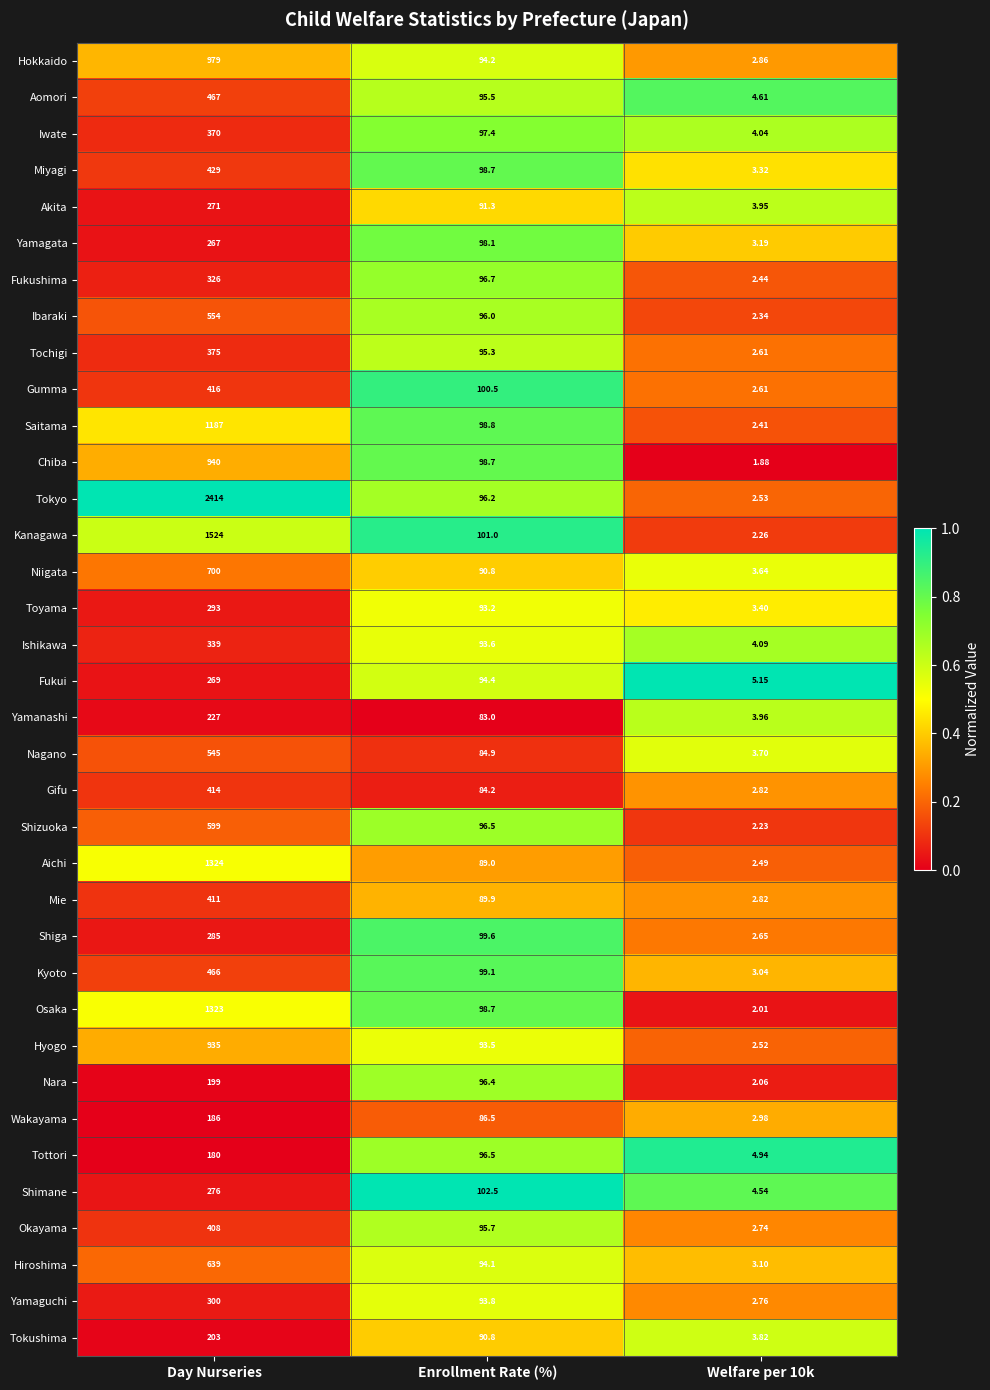

Where is Toyama nearest to the value 148?

Enrollment Rate (%)